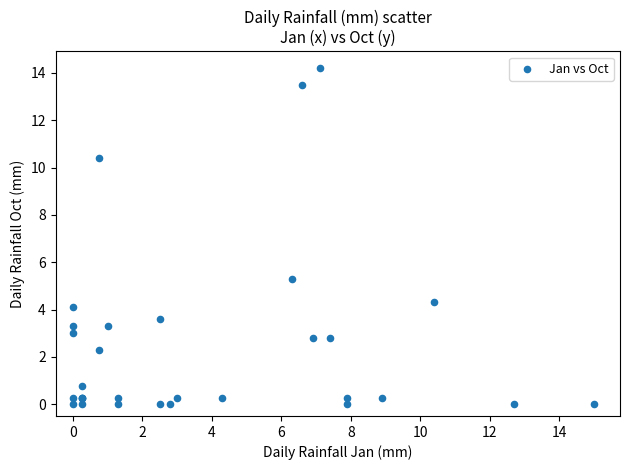

What Y value in the scatter plot is closest to 7?

5.3